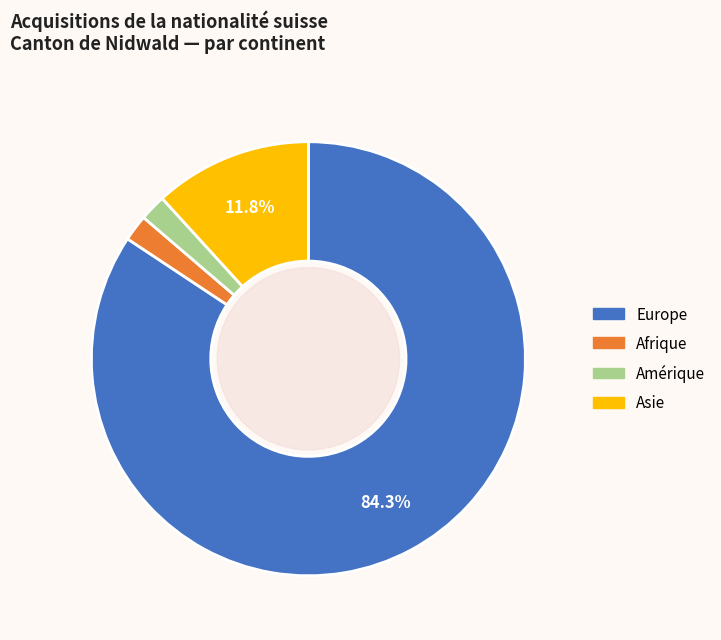

Approximately how many times larger is the value at Amérique compared to Afrique?

1.0